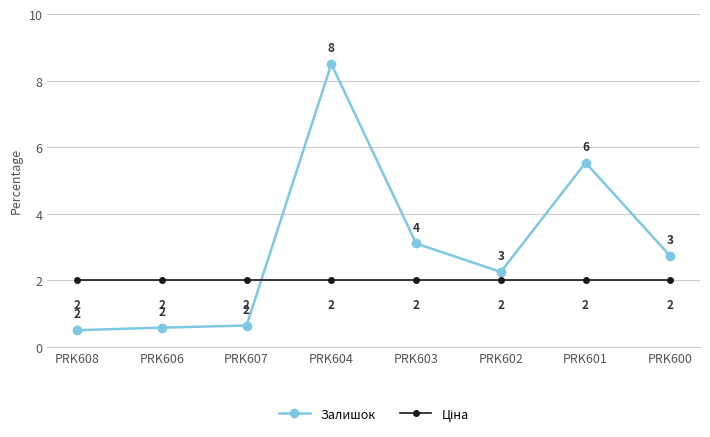

What is the label of the 7th point from the left?

PRK601